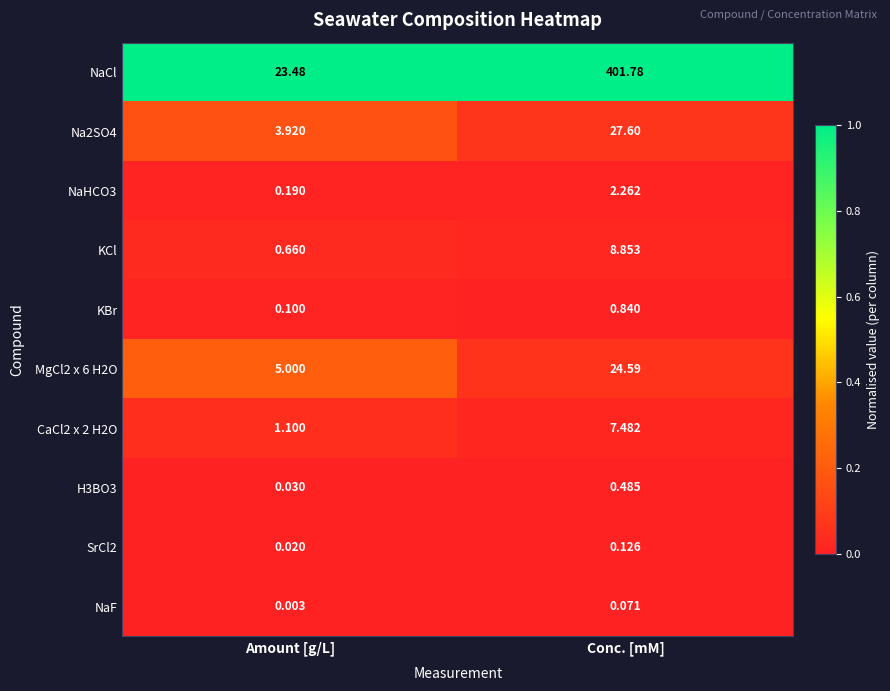

Where does the CaCl2 x 2 H2O series first go above 7?

Conc. [mM]